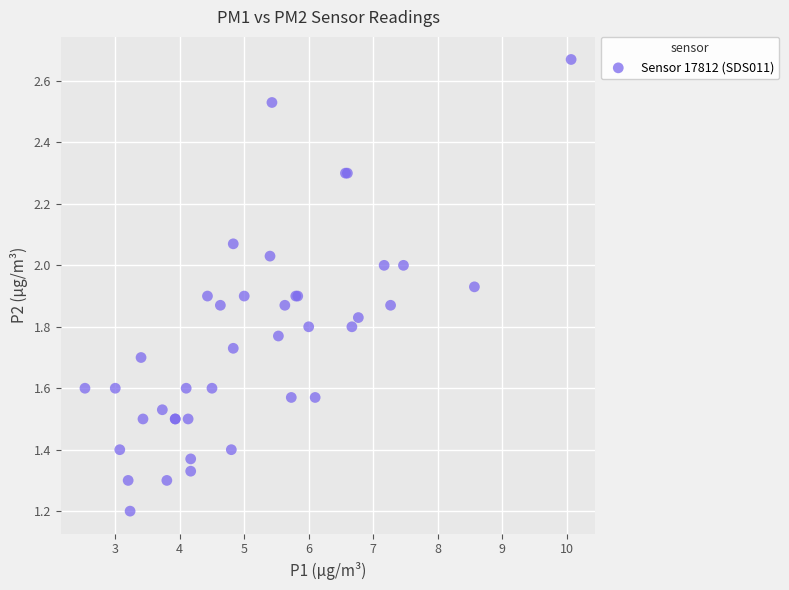

What Y value in the scatter plot is closest to 1?

1.2